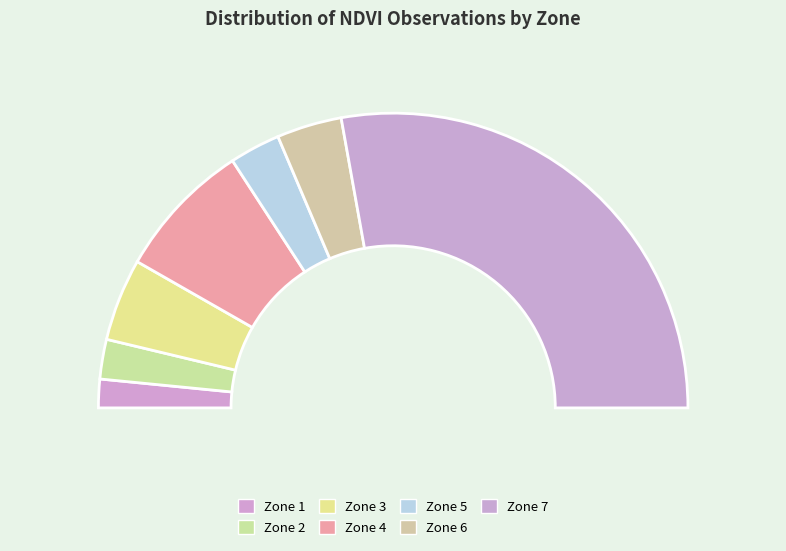

The Zone 4 slice represents 22% of the pie. True or false?

False